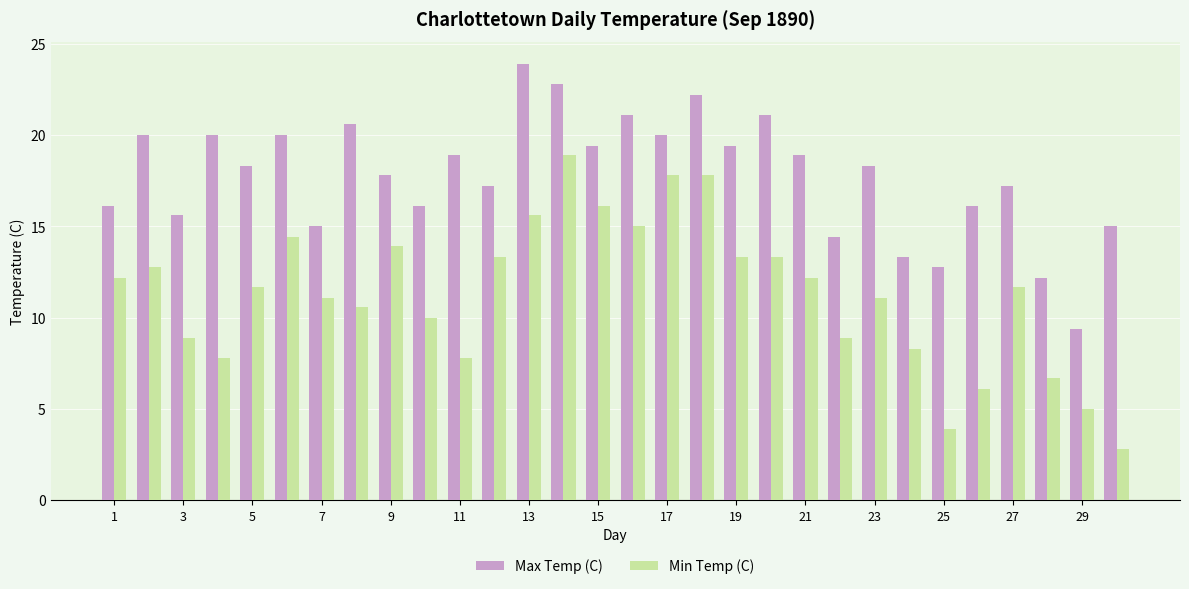

What is the difference between the maximum and second lowest values in the Min Temp (C) series?

15.0